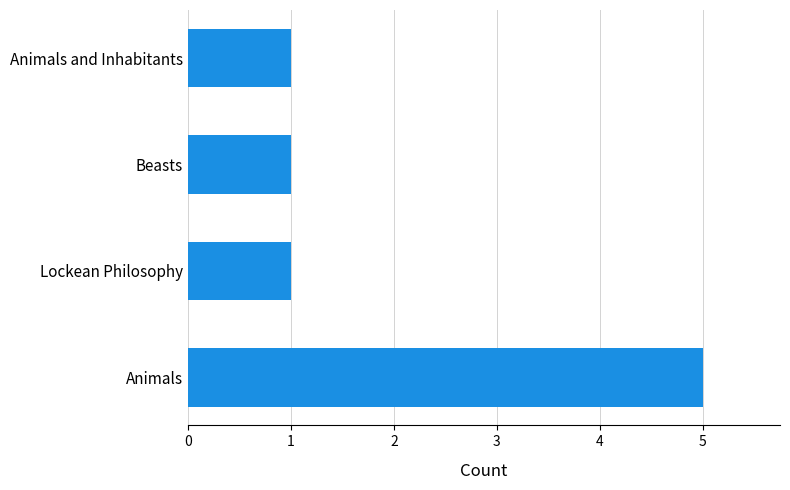

The value at Animals is 2. True or false?

False